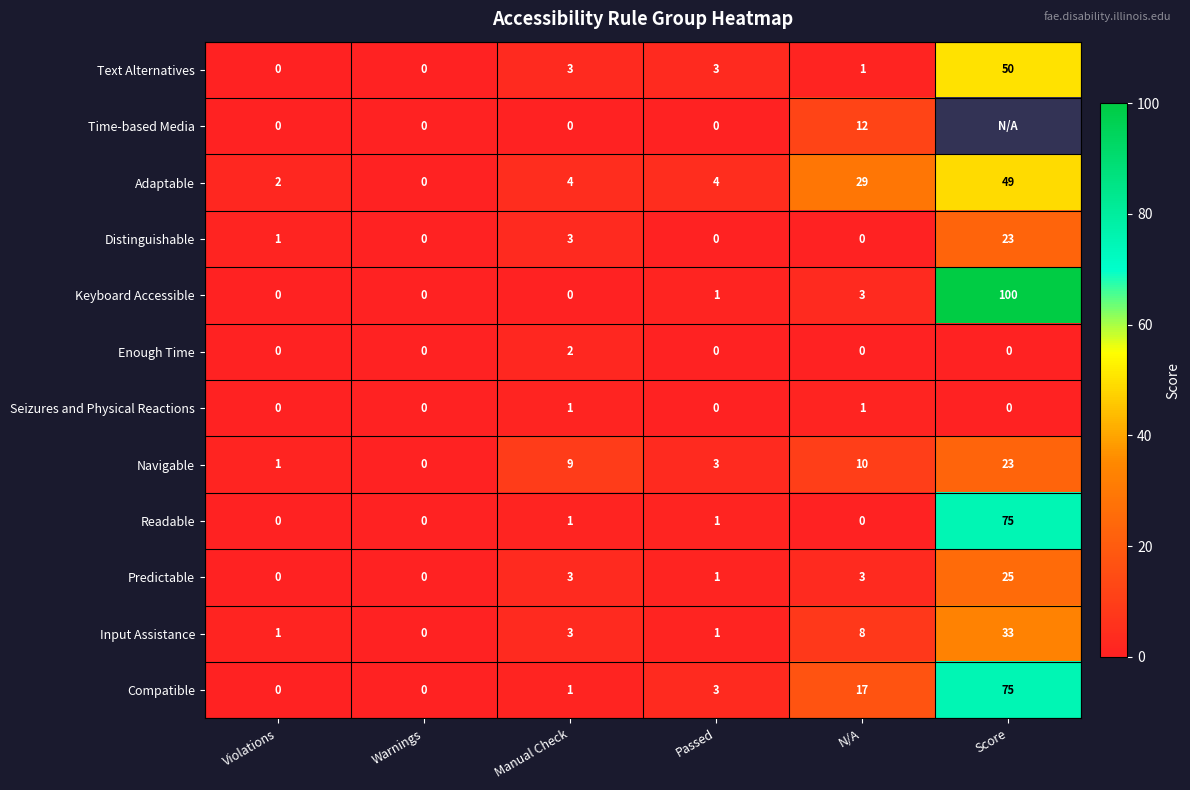

Between Violations and Warnings, which series saw the biggest shift?

Adaptable